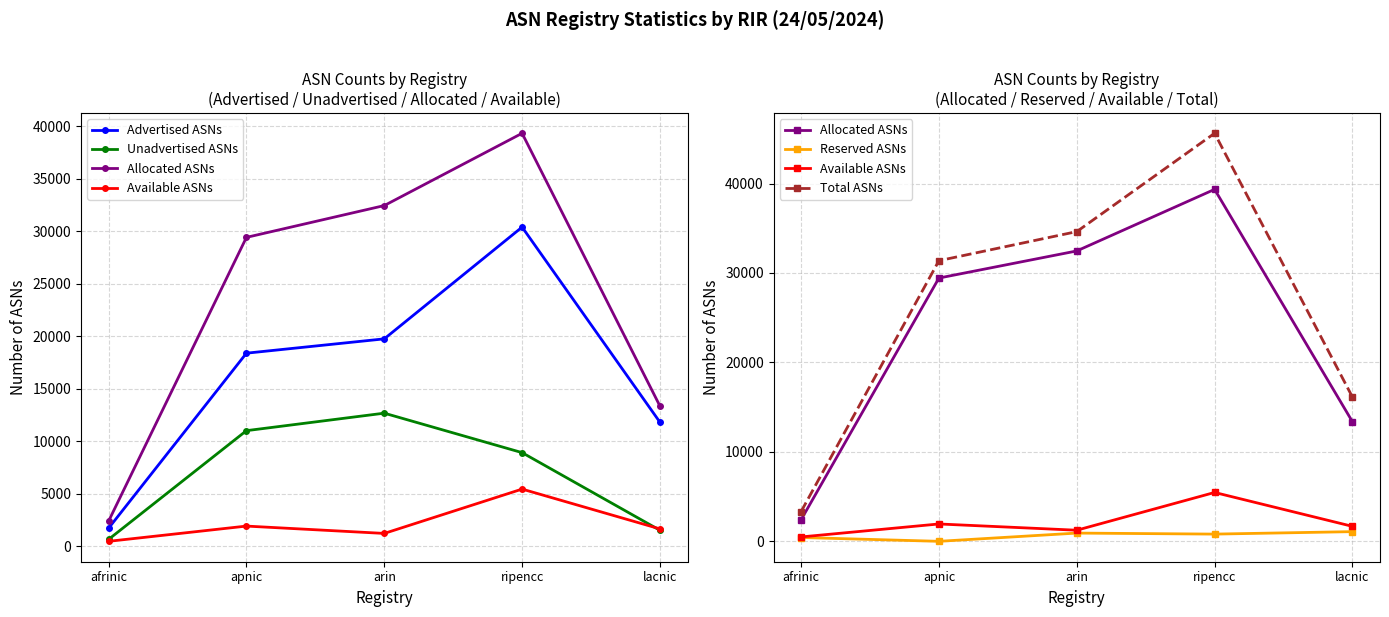

List the series in order of their peak value, lowest first.

Reserved ASNs, Available ASNs, Unadvertised ASNs, Advertised ASNs, Allocated ASNs, Total ASNs